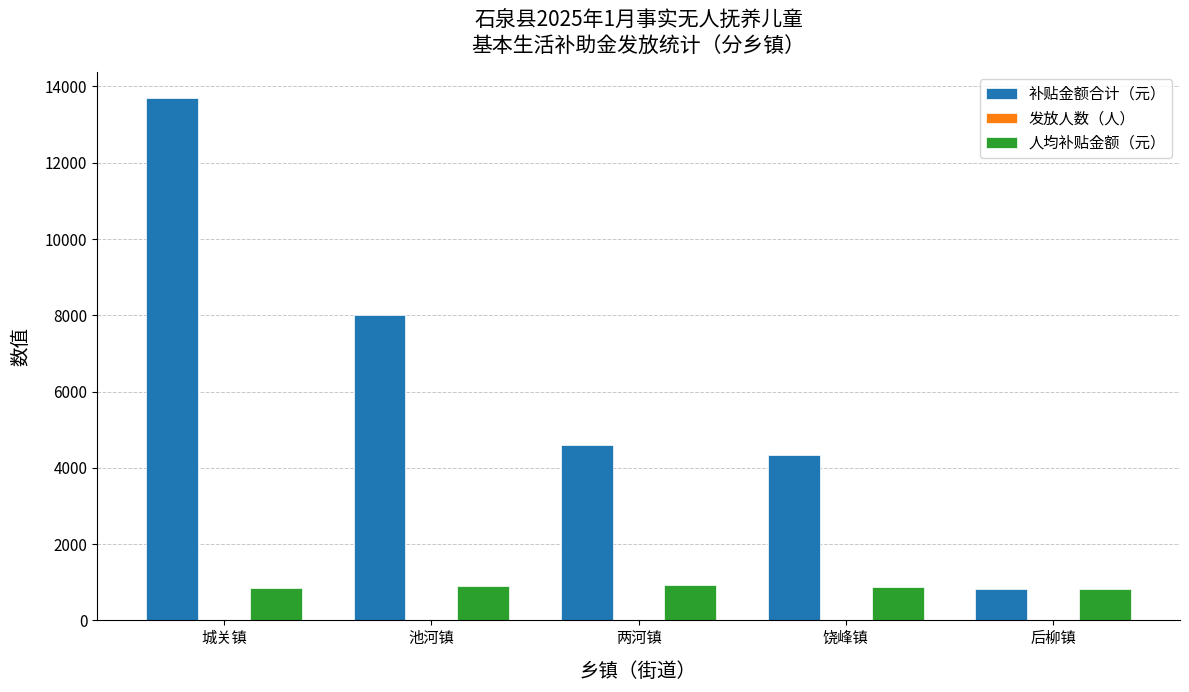

Where is 补贴金额合计（元） nearest to the value 7258?

池河镇